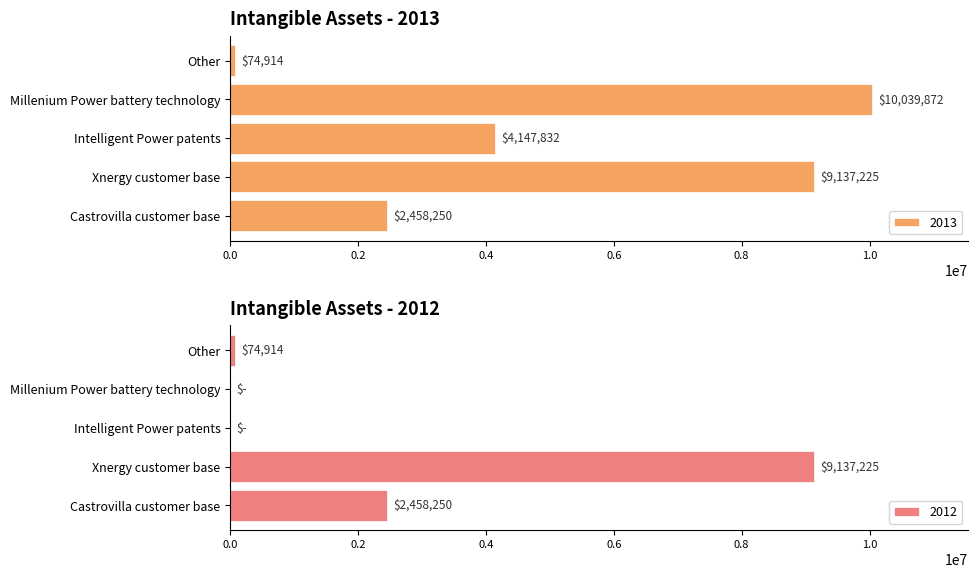

True or false: 2012 has a value of 0 at Millenium Power battery technology.

True